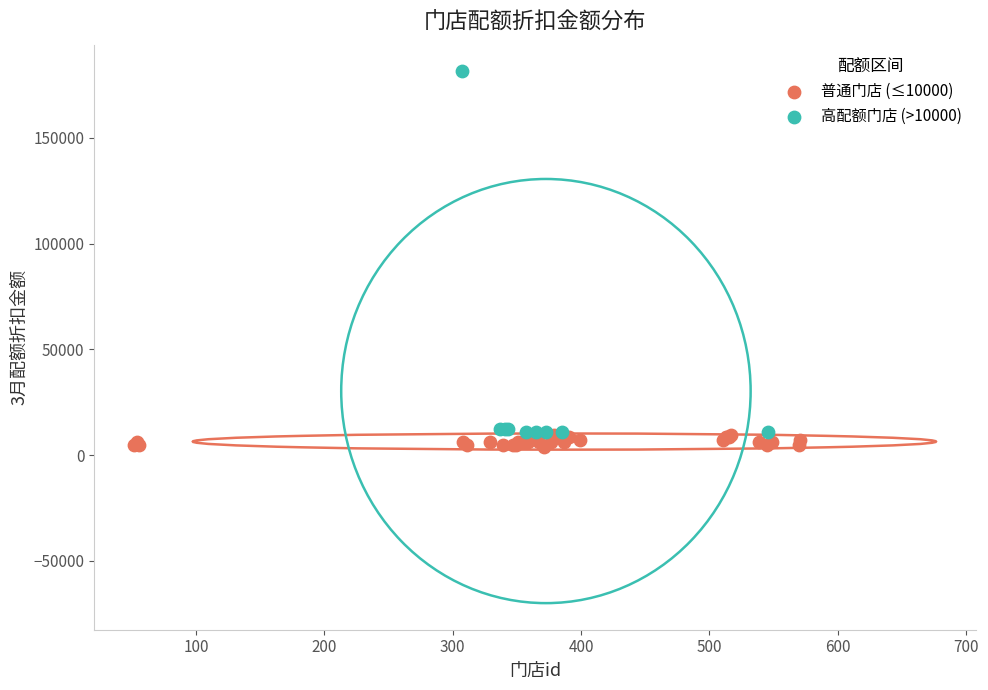

Which series contains the highest Y value?

高配额门店 (>10000)